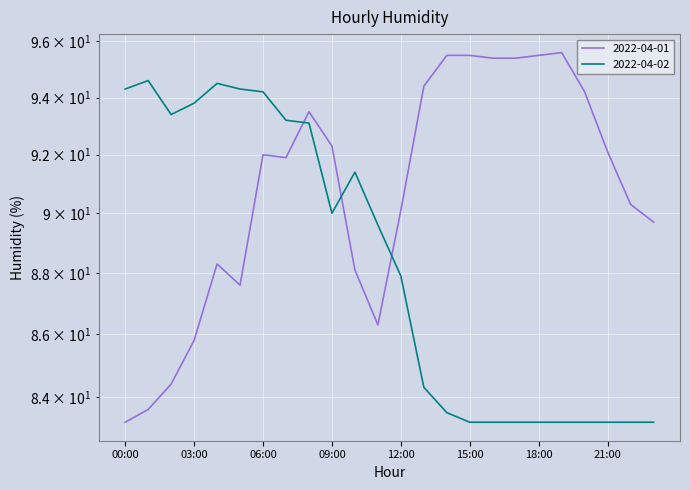

Which series has the largest total across all categories?

2022-04-01